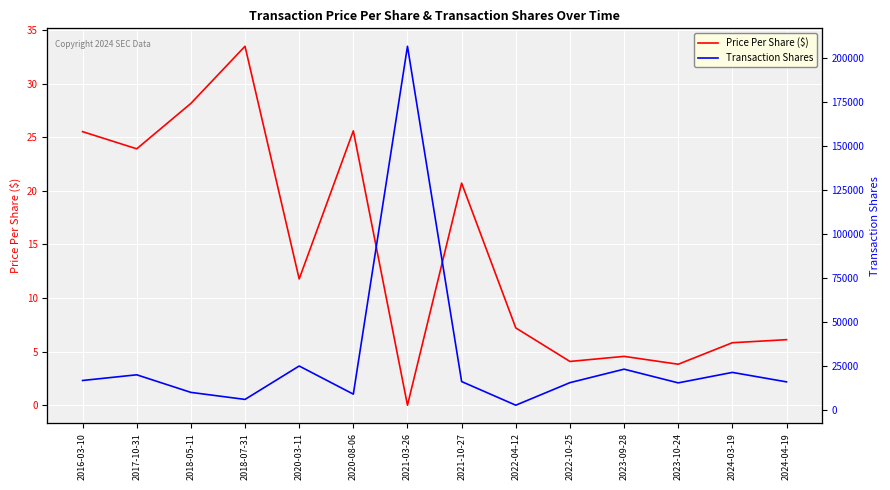

Reading right to left, transcribe all the data shown in this chart.

Price Per Share ($): 2024-04-19=6.1	2024-03-19=5.8	2023-10-24=3.8	2023-09-28=4.6	2022-10-25=4.1	2022-04-12=7.2	2021-10-27=20.7	2021-03-26=0.0	2020-08-06=25.6	2020-03-11=11.8	2018-07-31=33.5	2018-05-11=28.2	2017-10-31=23.9	2016-03-10=25.5
Transaction Shares: 2024-04-19=15983.0	2024-03-19=21362.0	2023-10-24=15410.0	2023-09-28=23199.0	2022-10-25=15530.0	2022-04-12=2707.0	2021-10-27=16152.0	2021-03-26=206820.0	2020-08-06=9000.0	2020-03-11=25000.0	2018-07-31=6000.0	2018-05-11=10000.0	2017-10-31=20000.0	2016-03-10=16765.0